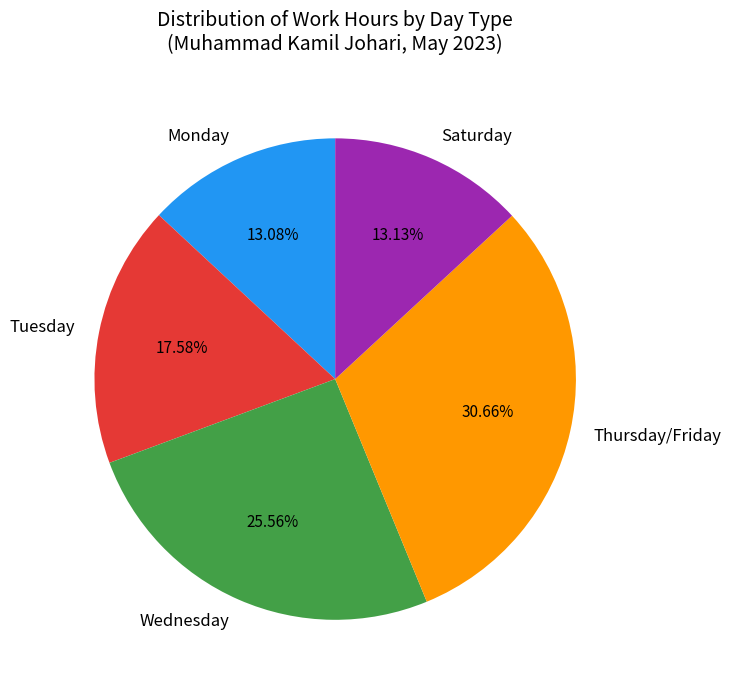

Is there any slice that represents more than half of the pie?

No